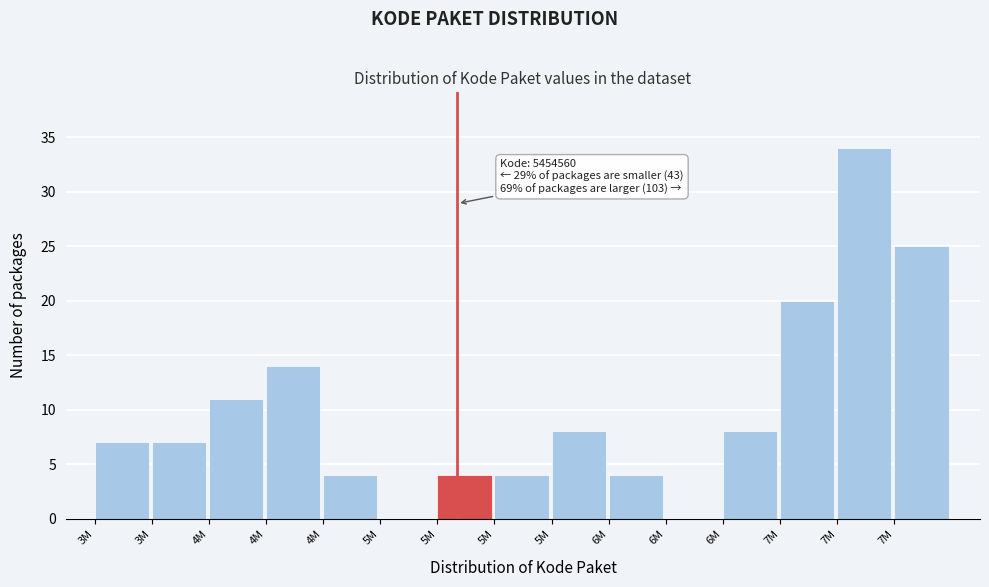

Are the bars horizontal?

No